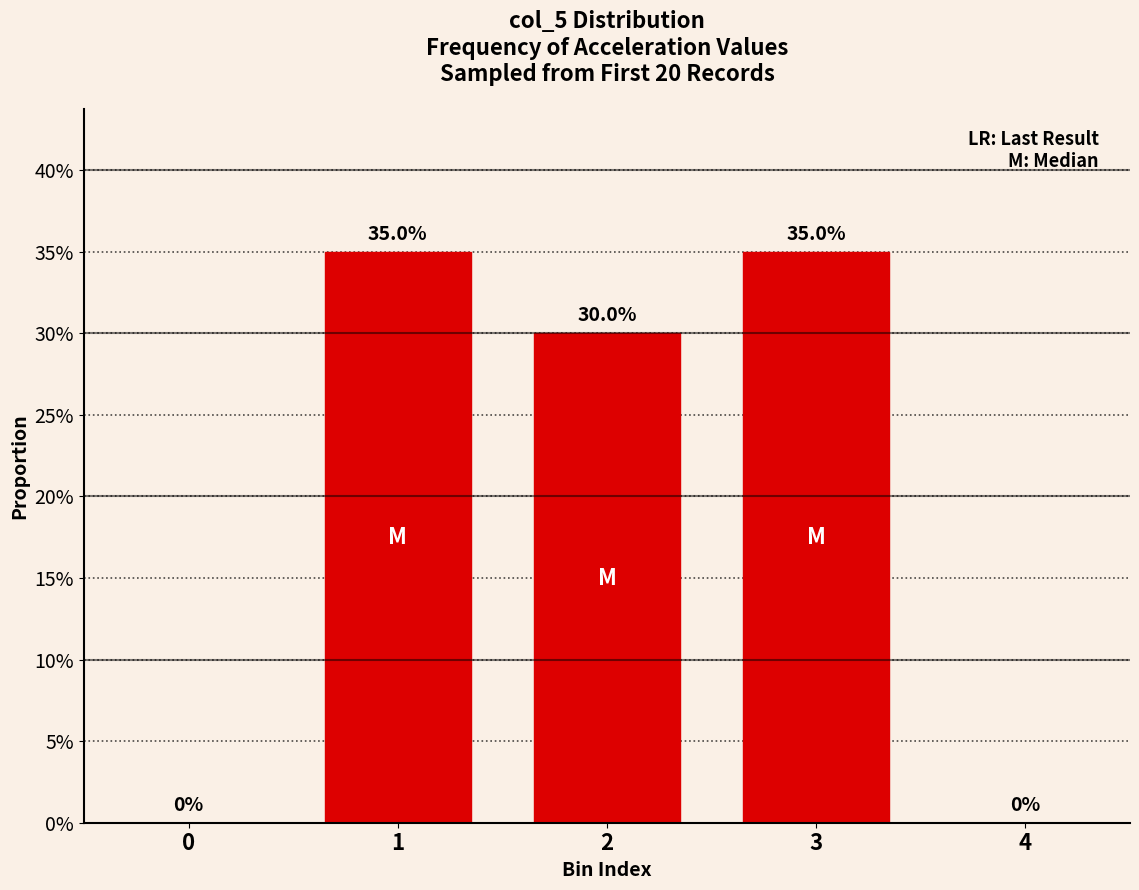

The chart shows a value of 0.2 at 4. True or false?

False